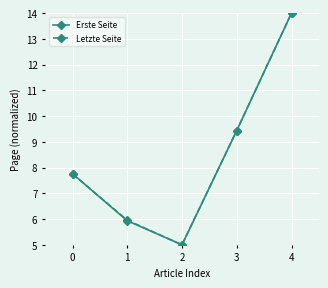

What is the value of the Erste Seite point at the 4th from the left?

9.4